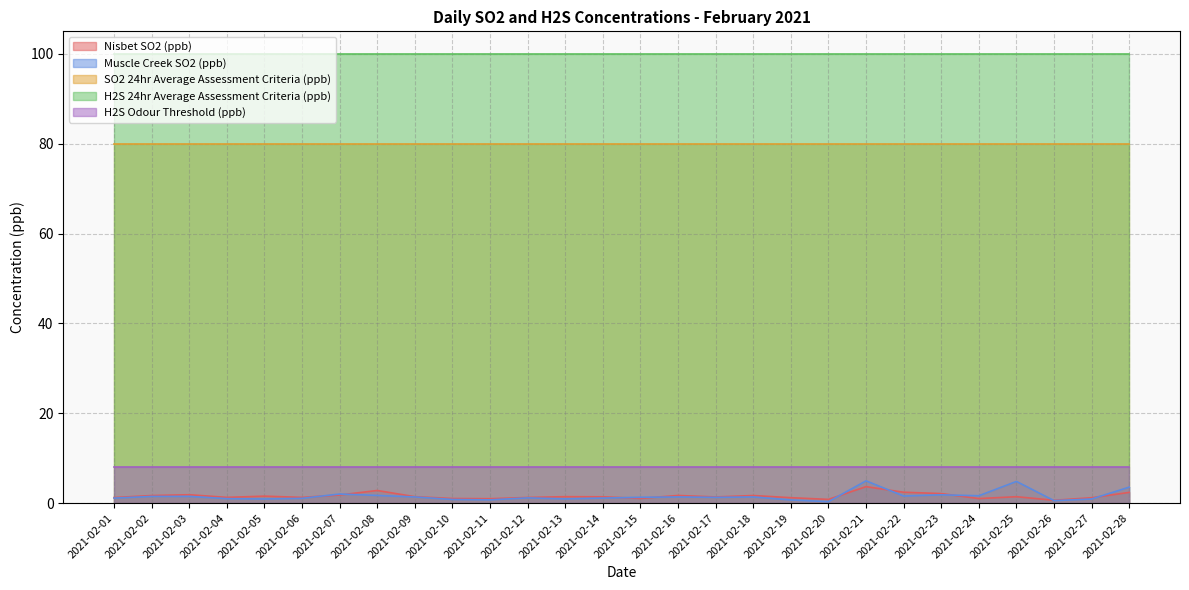

True or false: H2S Odour Threshold (ppb) and Nisbet SO2 (ppb) intersect in this chart.

False